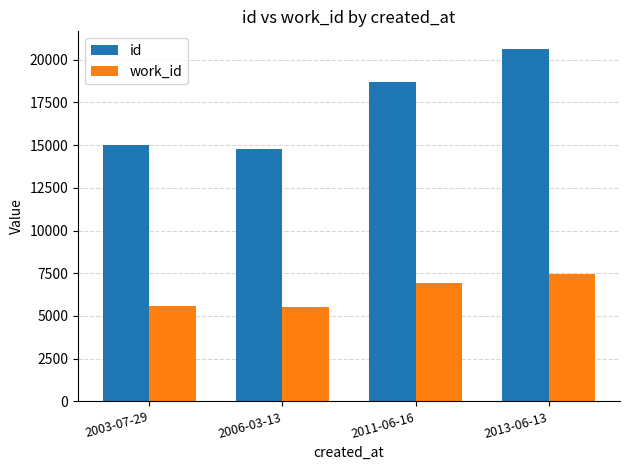

True or false: id has a value of 18703.0 at 2011-06-16.

True